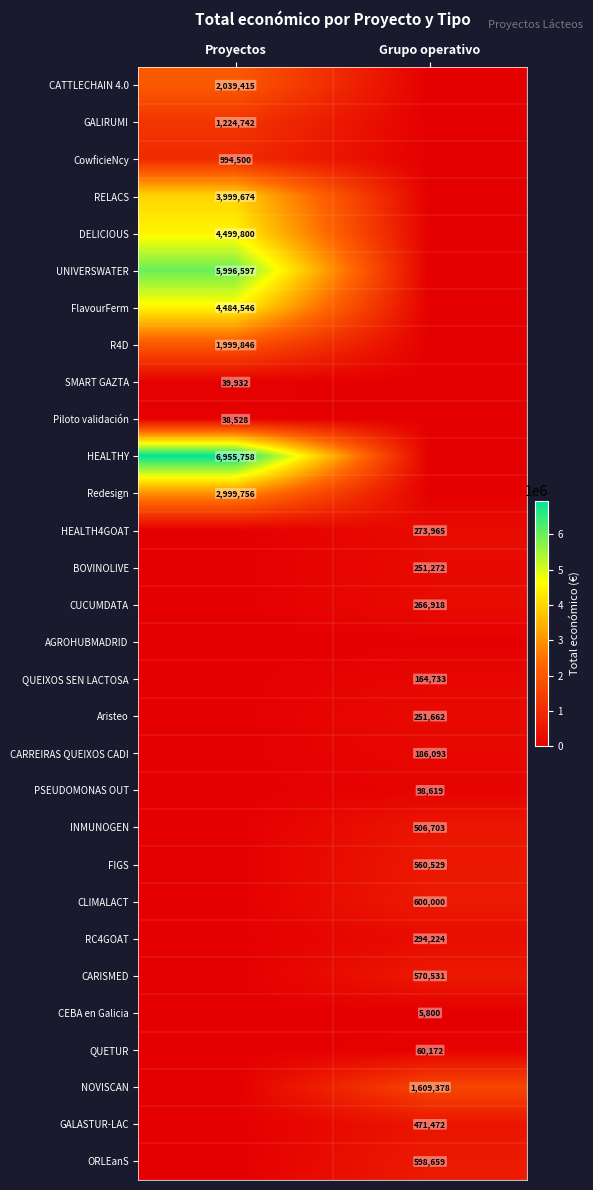

Is it true that HEALTHY equals 6955758 at Proyectos?

True